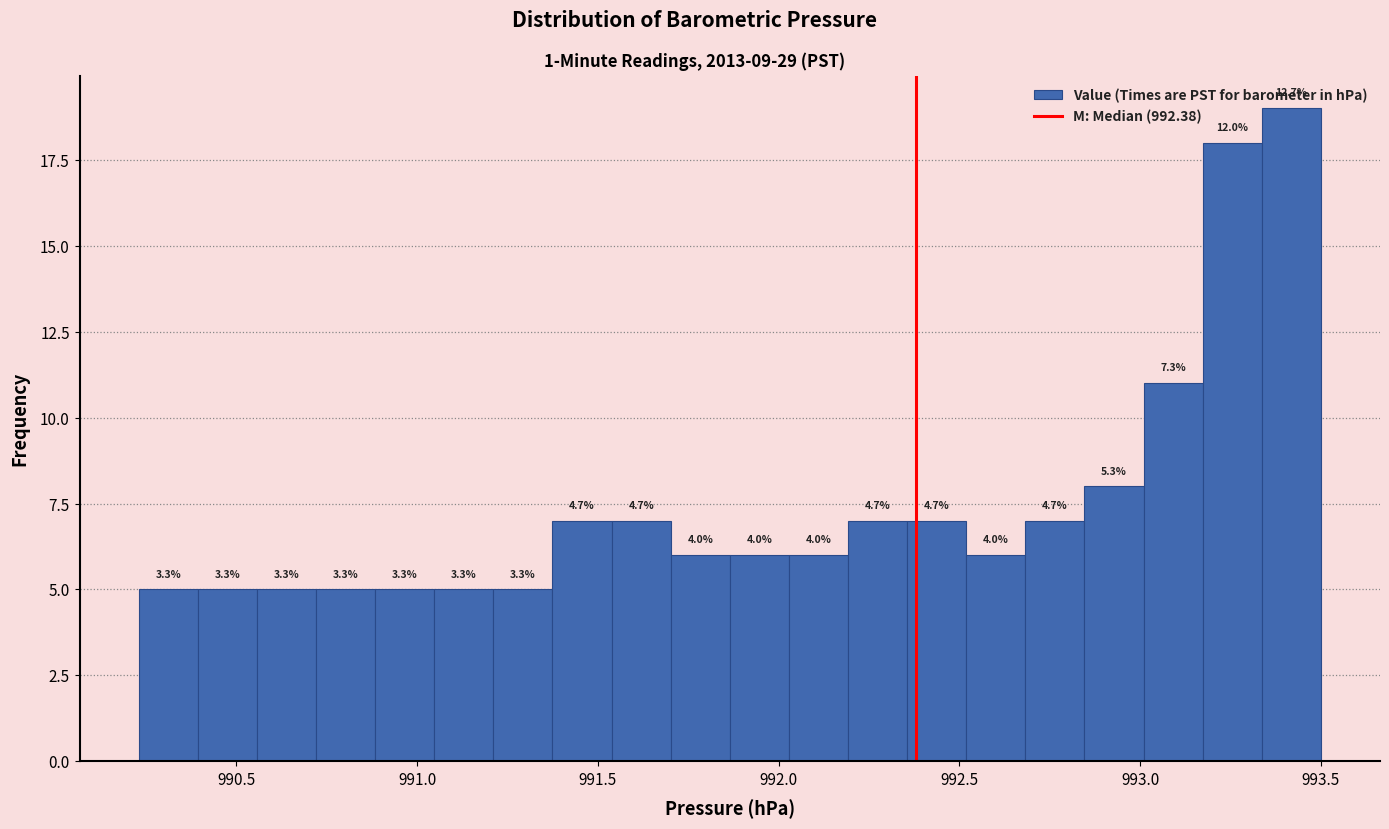

Read against the x-axis, roughly where is the centre of the tallest bar?

993.40